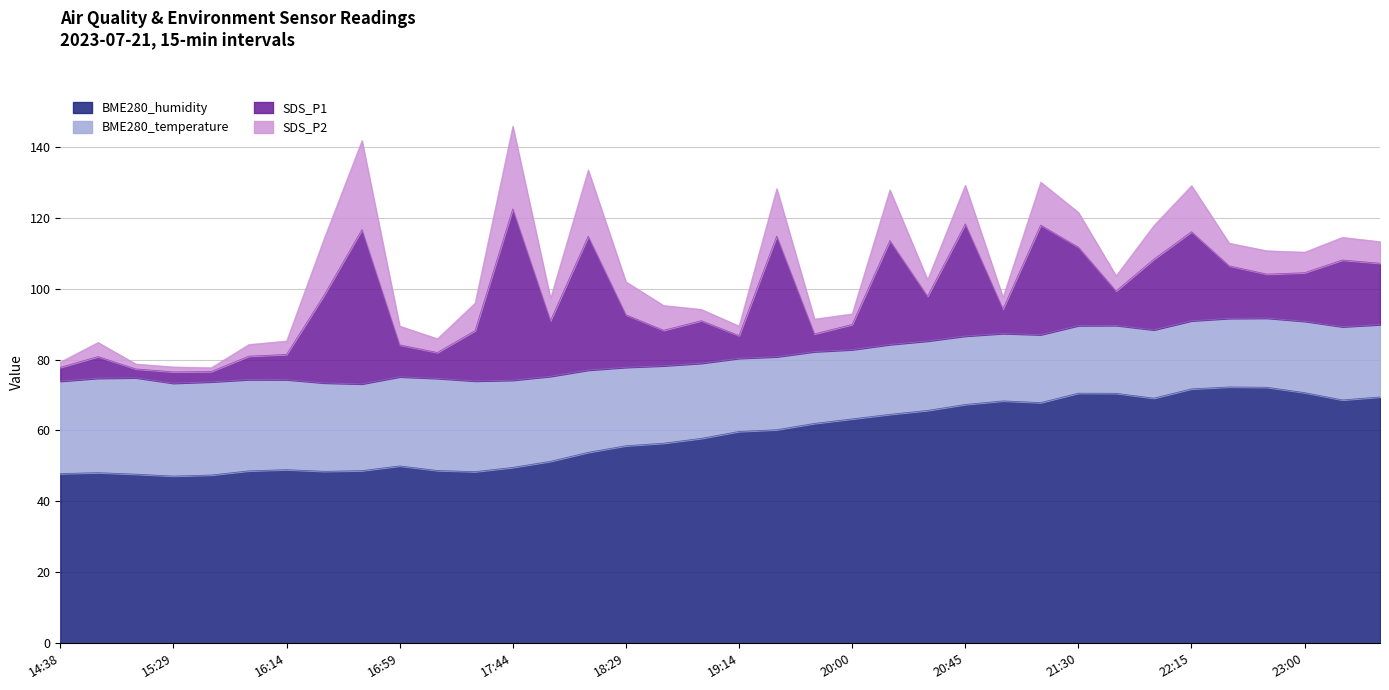

Count the number of data series in this chart.

4